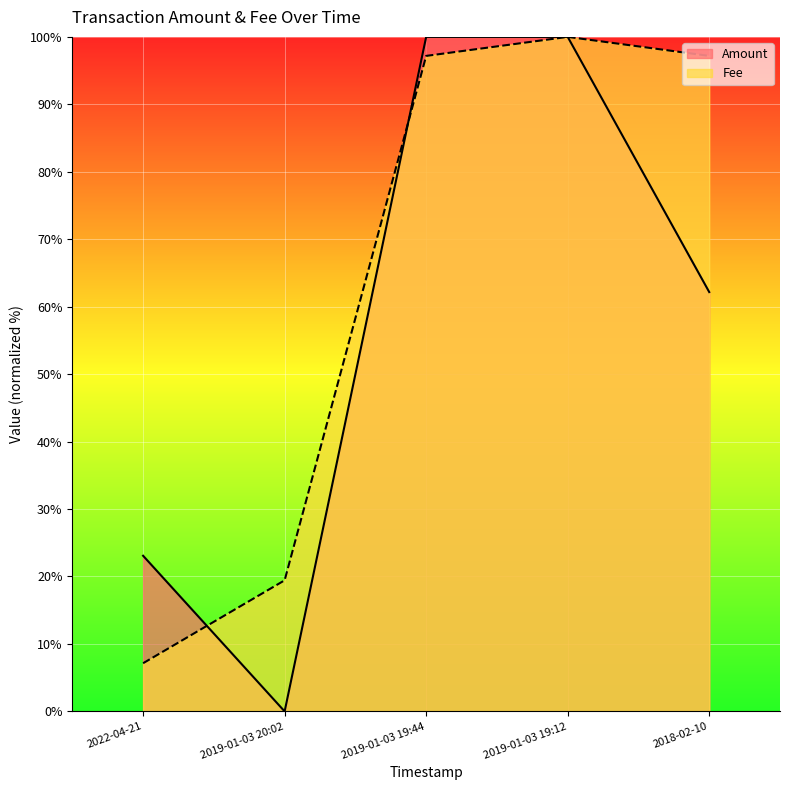

Is it true that the value at 2018-02-10 is 43.6?

False